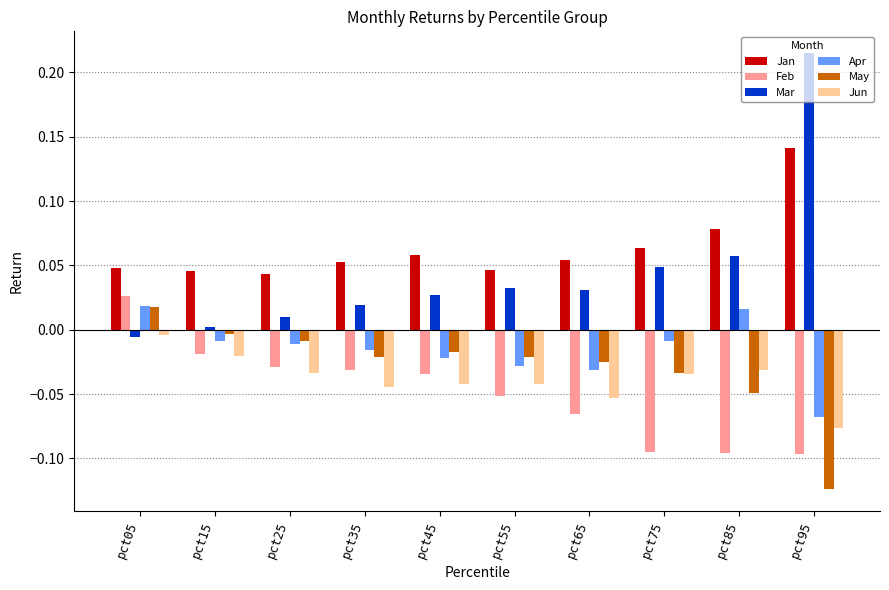

Which category has the lowest value in the May series?

pct95